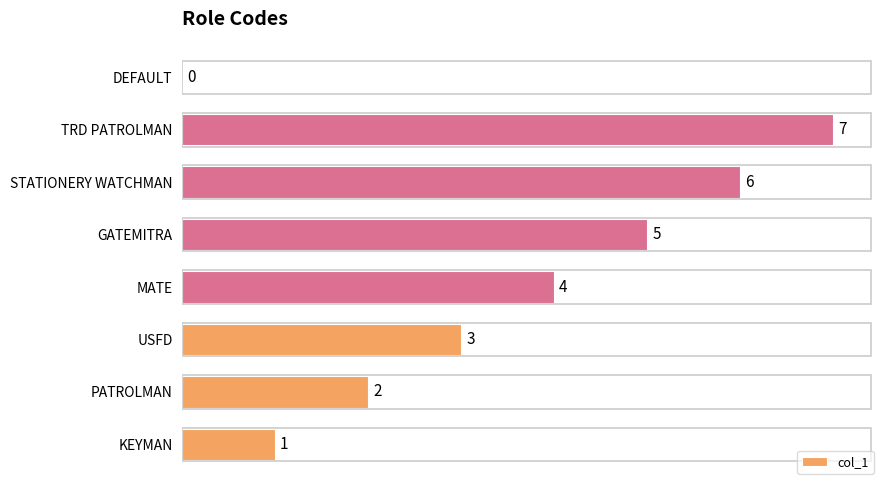

How many data points does each series have?

8